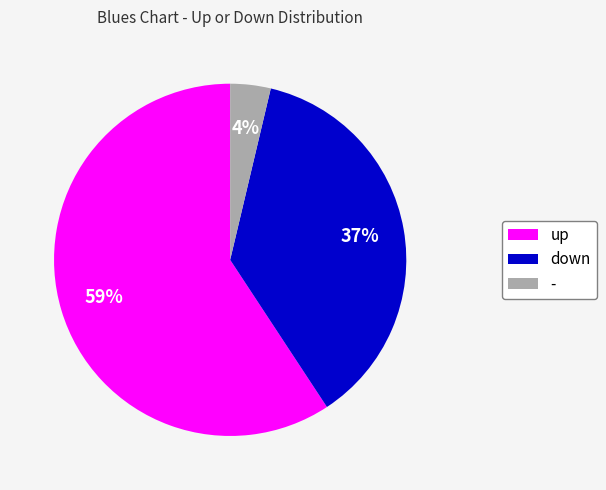

Do up and down together represent more than half of the pie?

Yes